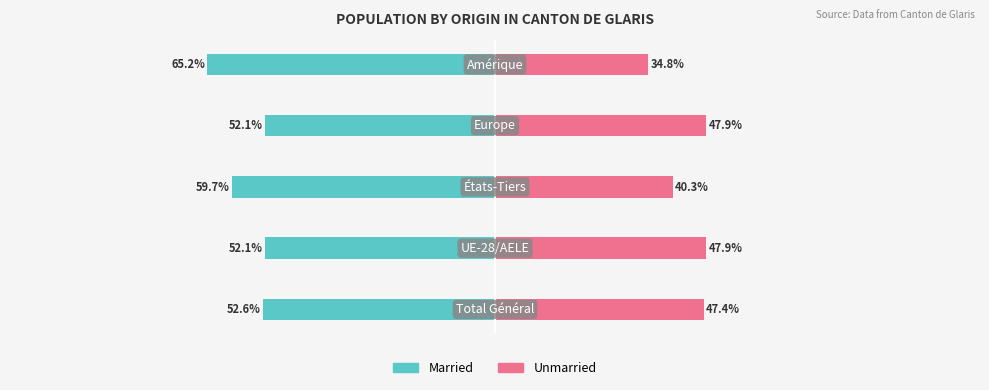

What is the value of the Married bar at the 2nd from the left?

-52.1